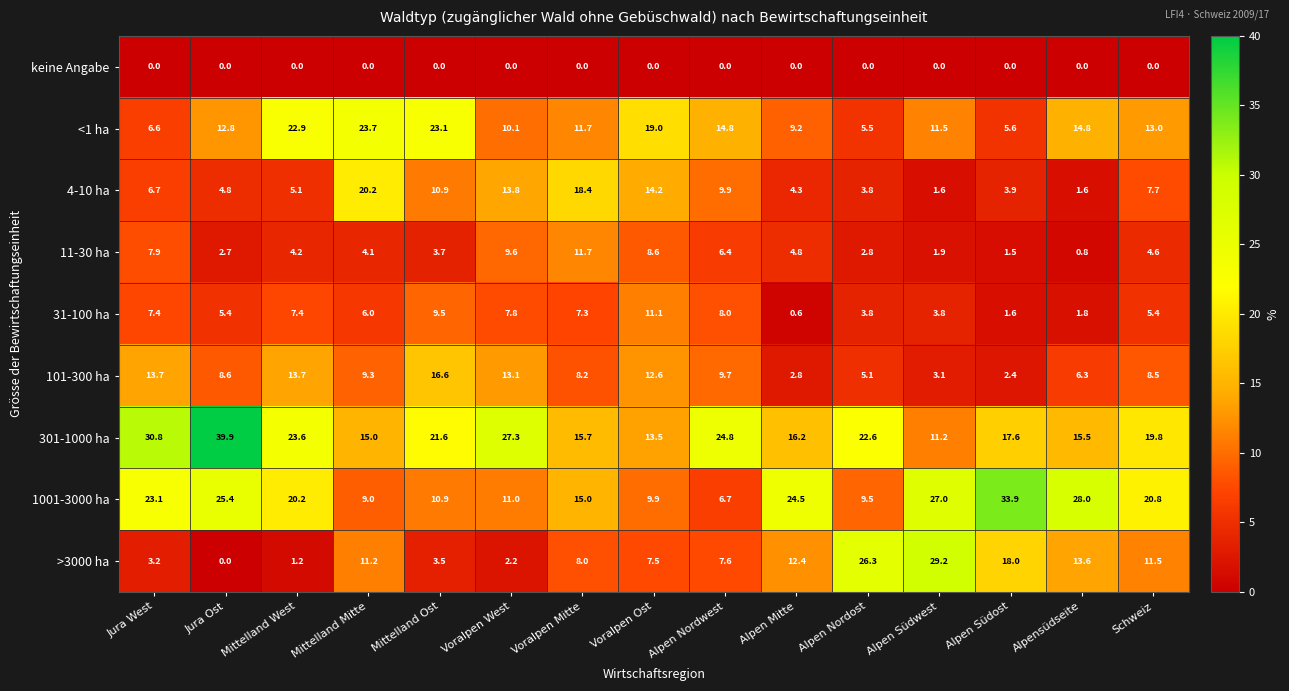

The value of 31-100 ha at Mittelland Mitte is 10.5. True or false?

False